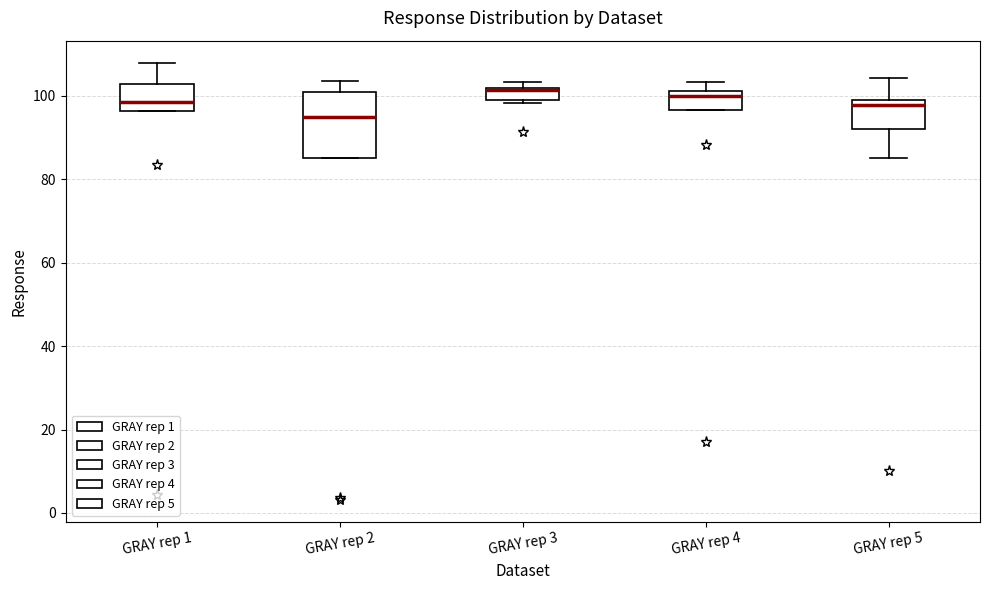

Where does the median line of the box for GRAY rep 2 sit on the y-axis? The values are not printed on the chart, so give them approximately, as read against the axis.

94